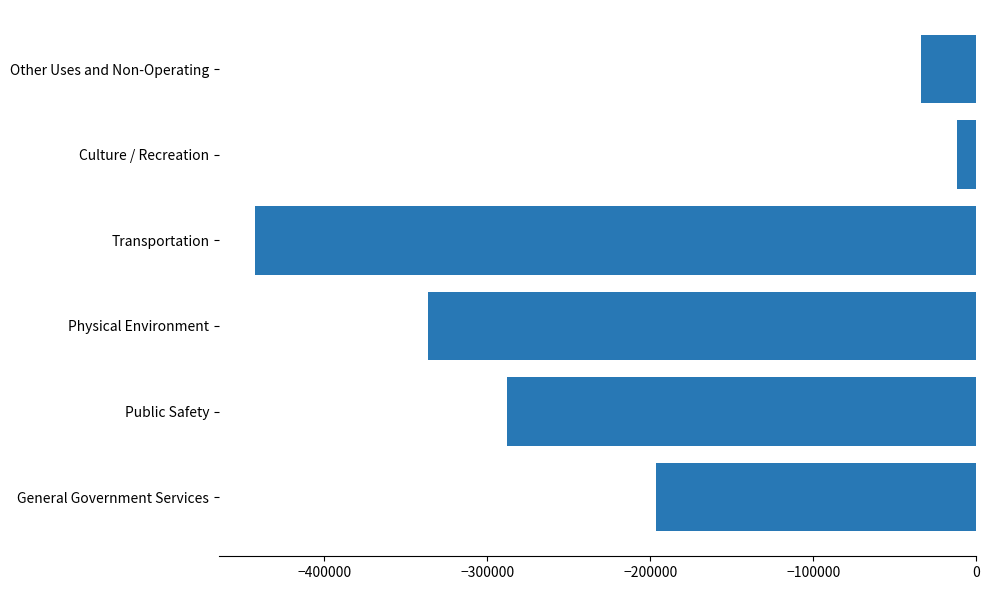

Read the value at Other Uses and Non-Operating.

-33964